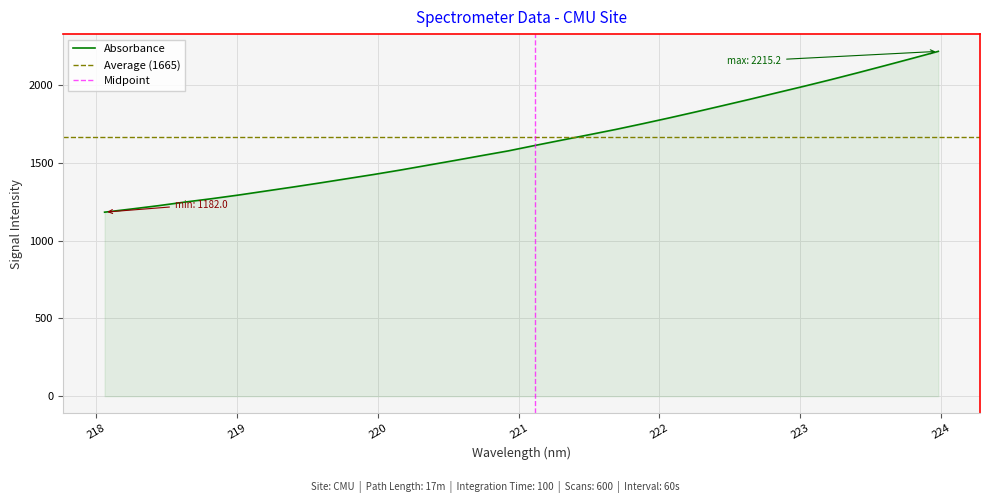

Rank the categories by value from lowest to highest.

218.0596, 218.2508, 218.442, 218.6332, 218.8244, 219.0156, 219.2067, 219.3979, 219.589, 219.7801, 219.9712, 220.1623, 220.3533, 220.5444, 220.7354, 220.9264, 221.1174, 221.3083, 221.4993, 221.6902, 221.8812, 222.0721, 222.263, 222.4538, 222.6447, 222.8355, 223.0264, 223.2172, 223.408, 223.5987, 223.7895, 223.9802